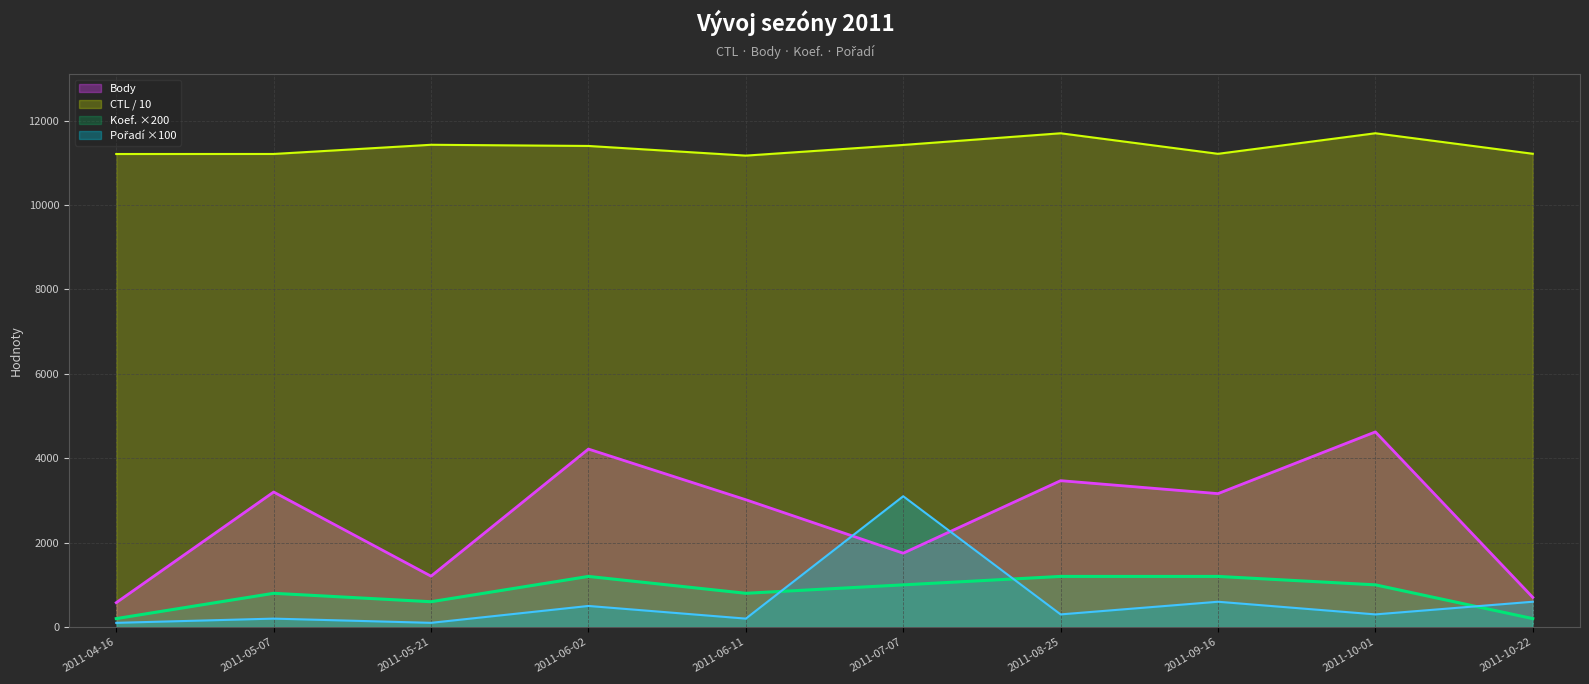

At which category does CTL reach its first local peak?

2011-05-21